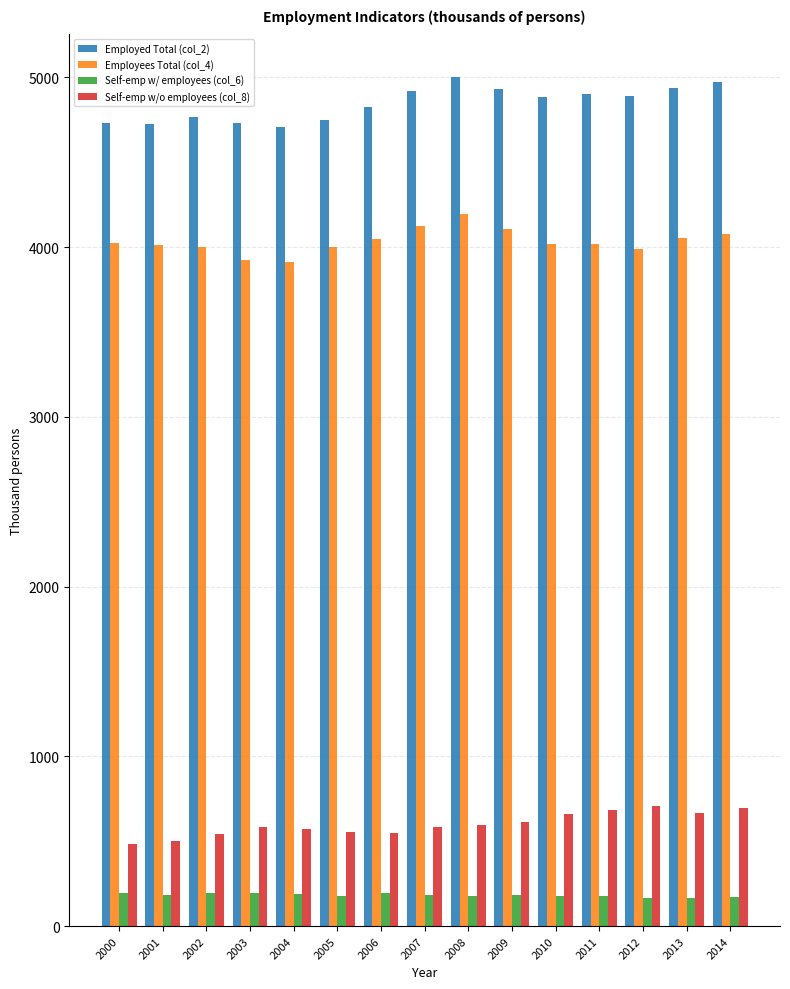

What is the spread (max minus min) of values at 2005?

4573.5